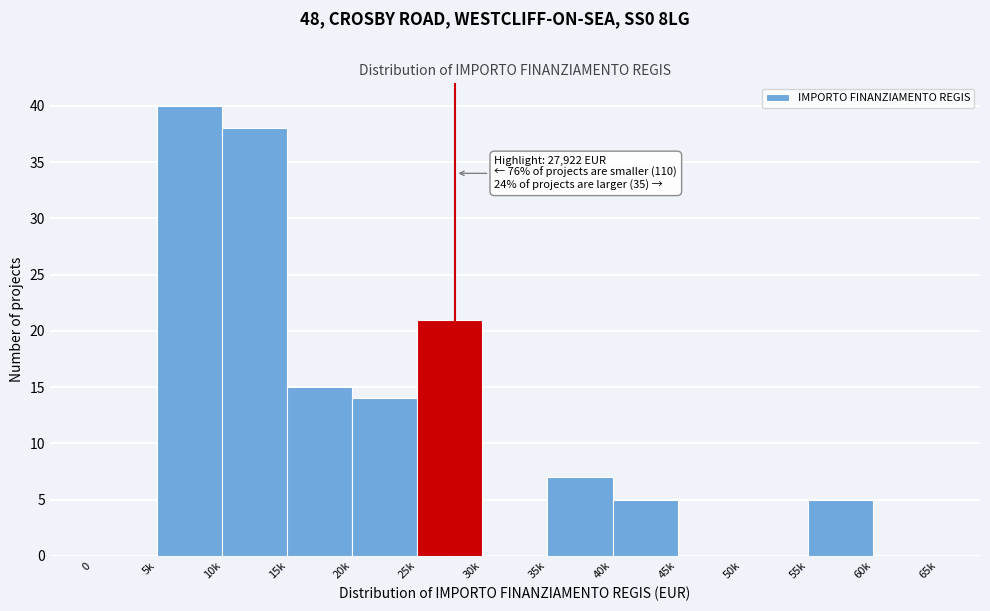

Reading left to right, transcribe all the data shown in this chart.

0=0	5k=40	10k=38	15k=15	20k=14	25k=21	30k=0	35k=7	40k=5	45k=0	50k=0	55k=5	60k=0